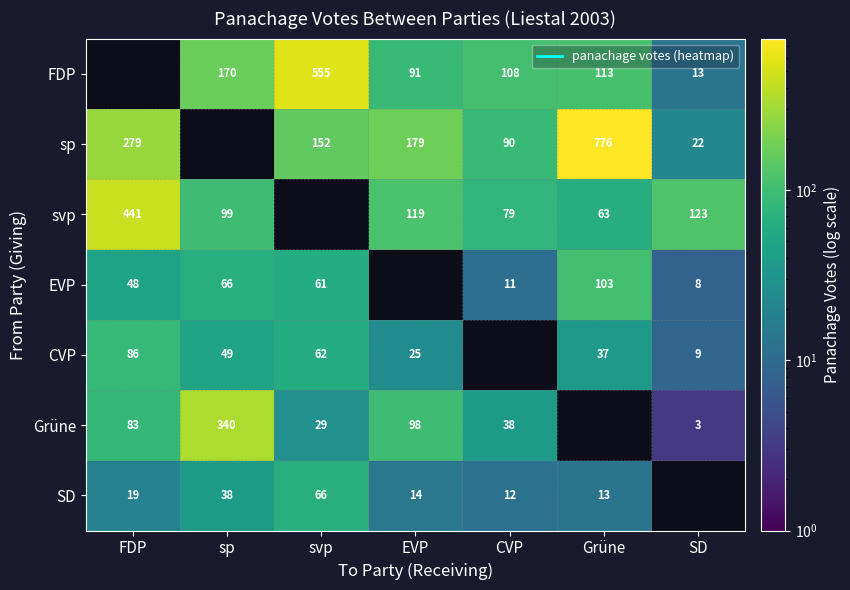

Is the value of sp at SD greater than the value of svp at FDP?

No